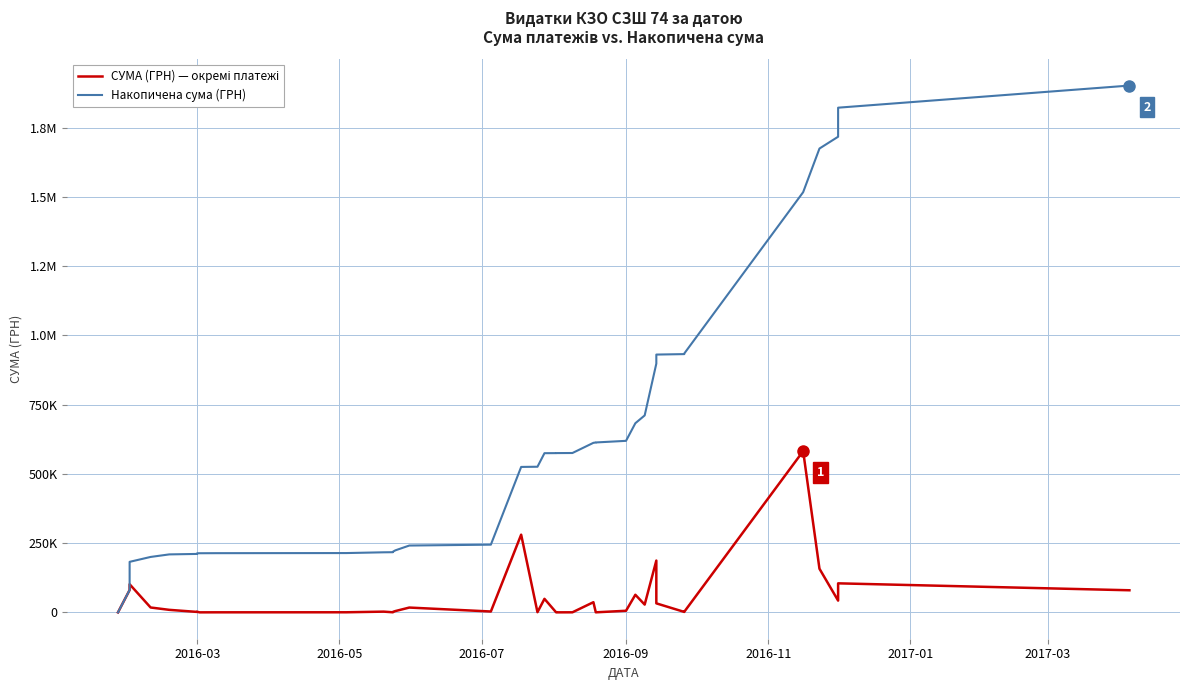

True or false: СУМА (ГРН) — окремі платежі has a value of 473813.9 at 16.

False